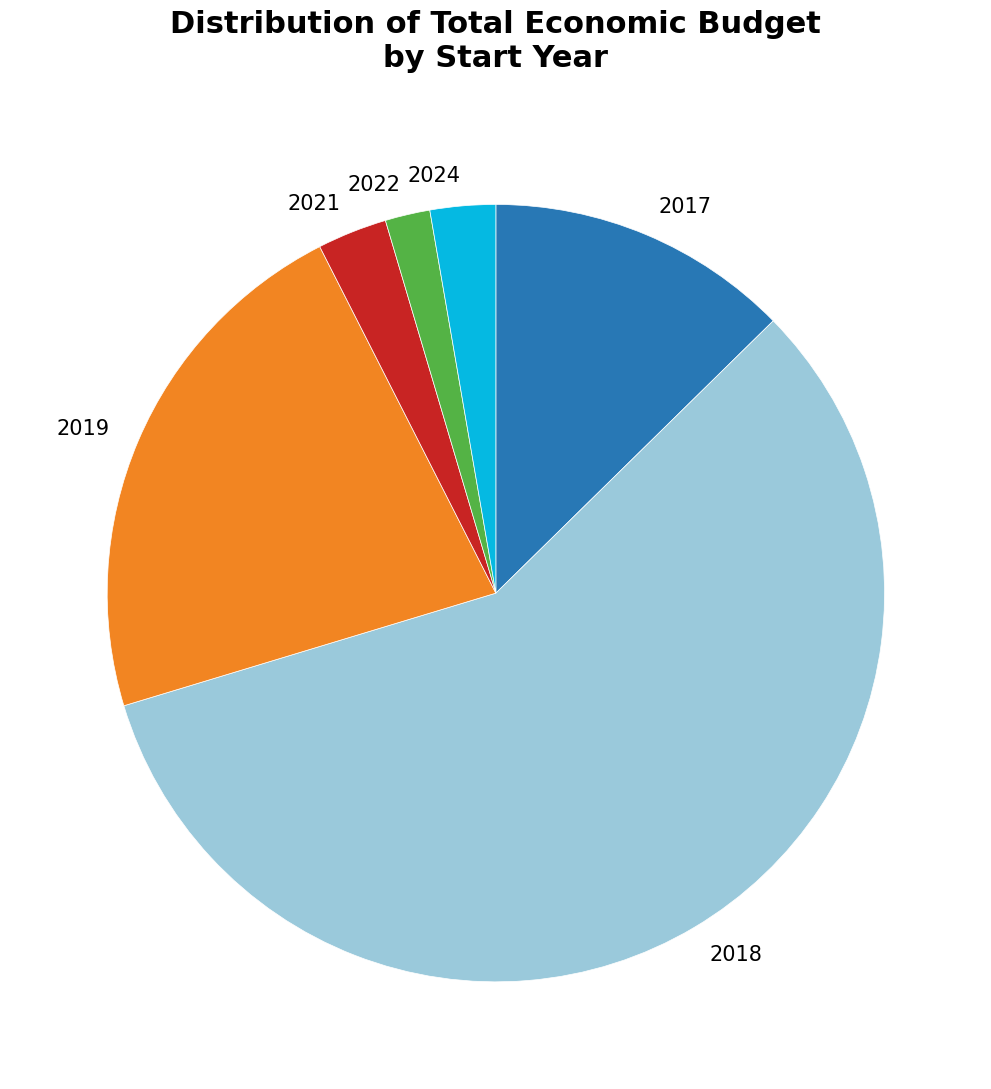

True or false: 2019 accounts for 14% of the total.

False